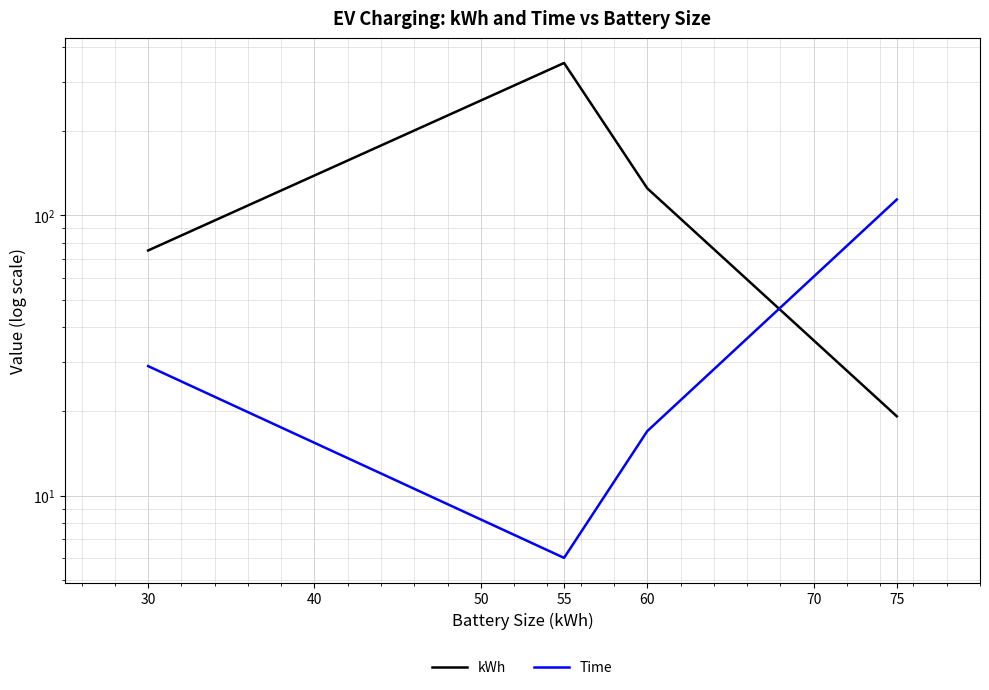

At how many categories does at least one series exceed 214?

1